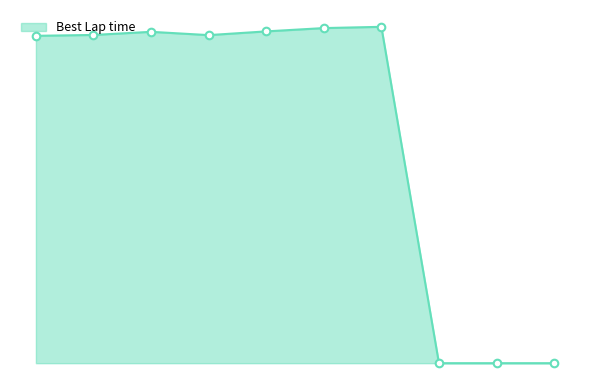

Does the chart have visible grid lines?

No